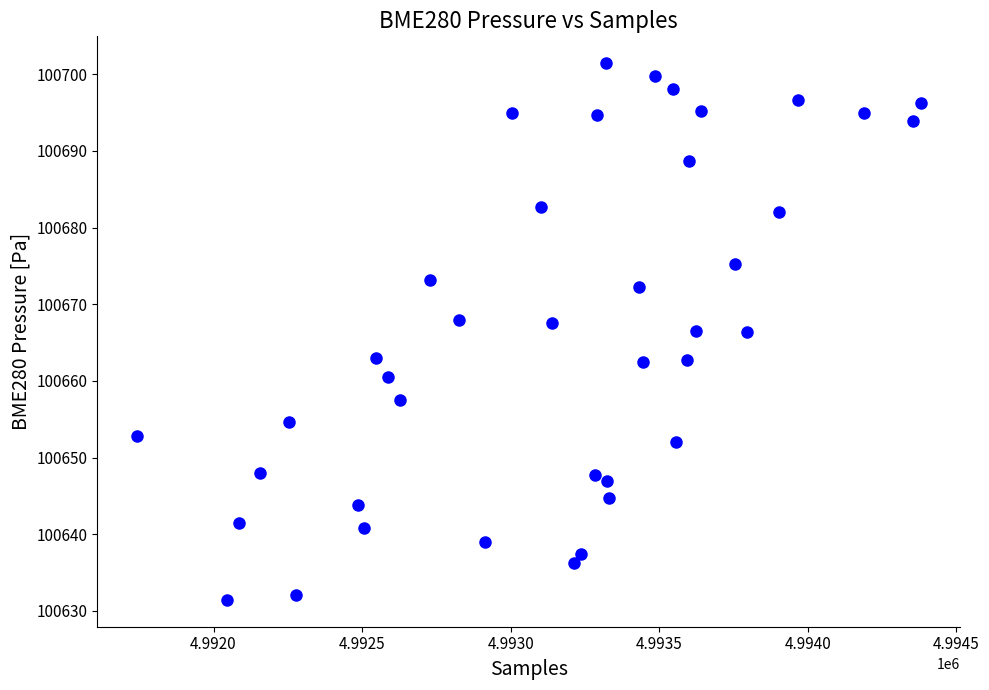

What is the range of X values (max minus min)?

2639.0